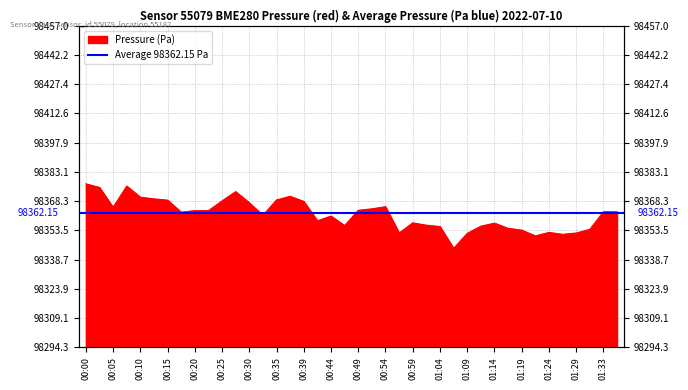

What is the label of the 17th point from the left?

00:39